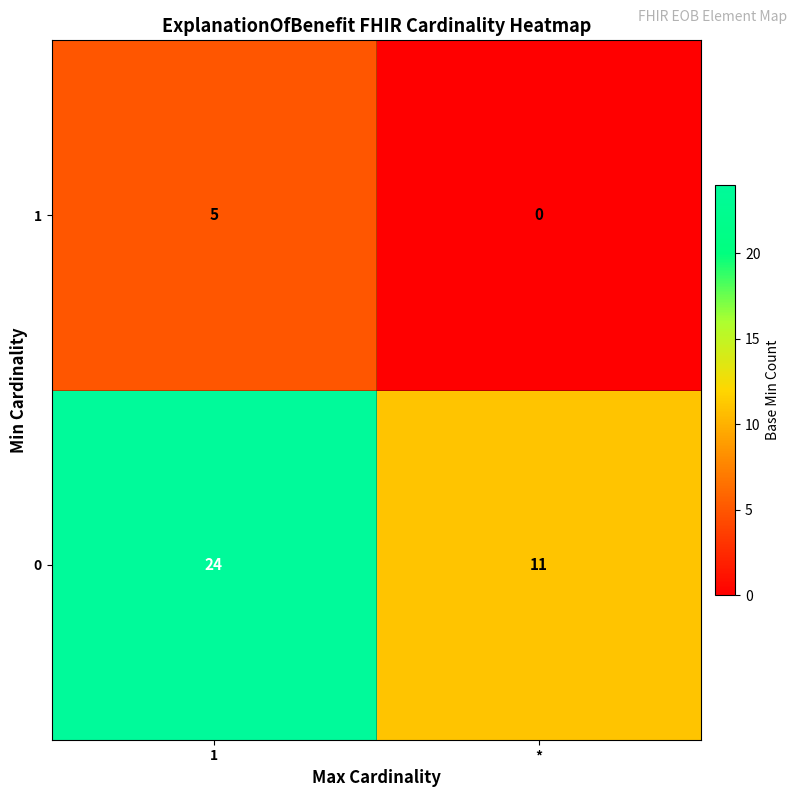

Which series has the largest total across all categories?

0